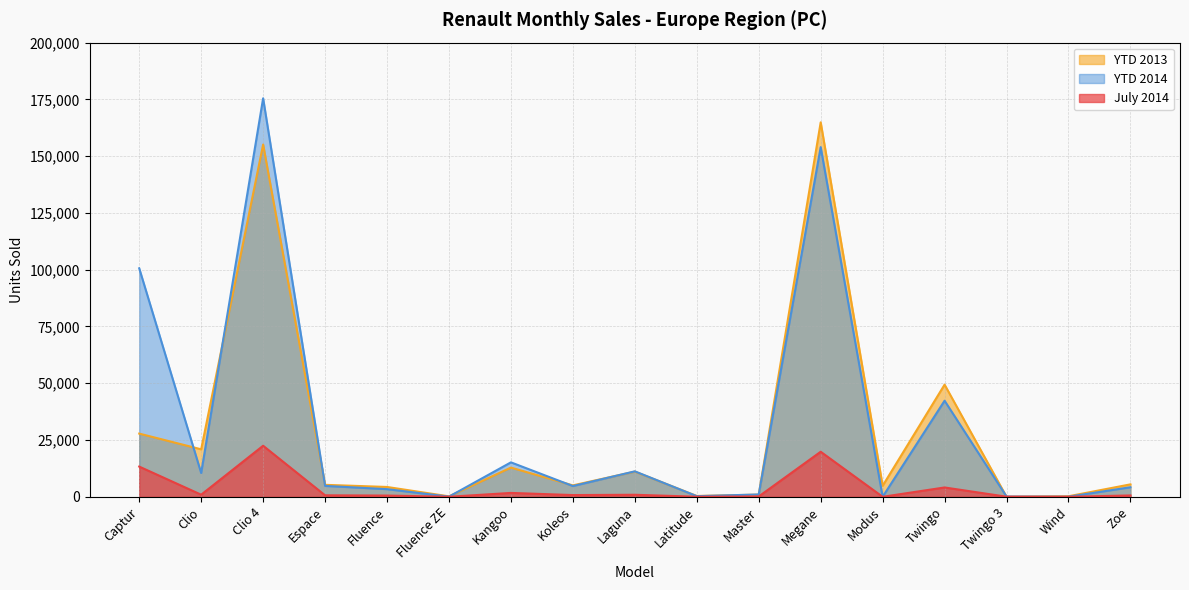

The YTD 2014 series shows 549 at Master. True or false?

False